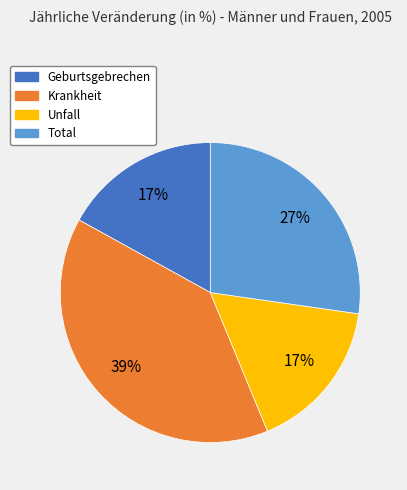

What is the ratio of the value at Geburtsgebrechen to the value at Unfall?

1.0